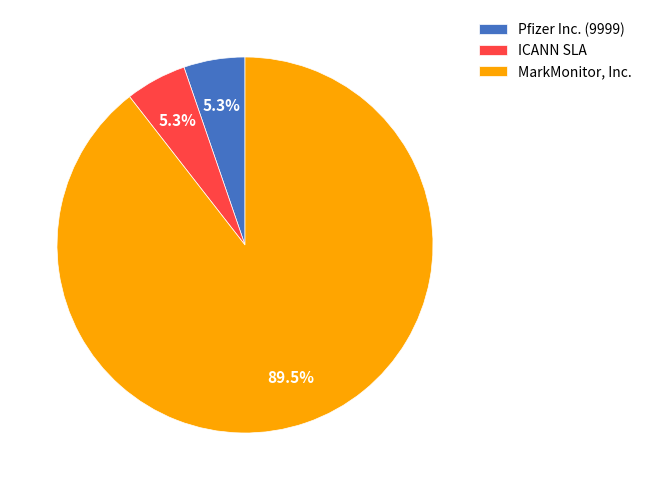

Between MarkMonitor, Inc. and ICANN SLA, which is larger?

MarkMonitor, Inc.